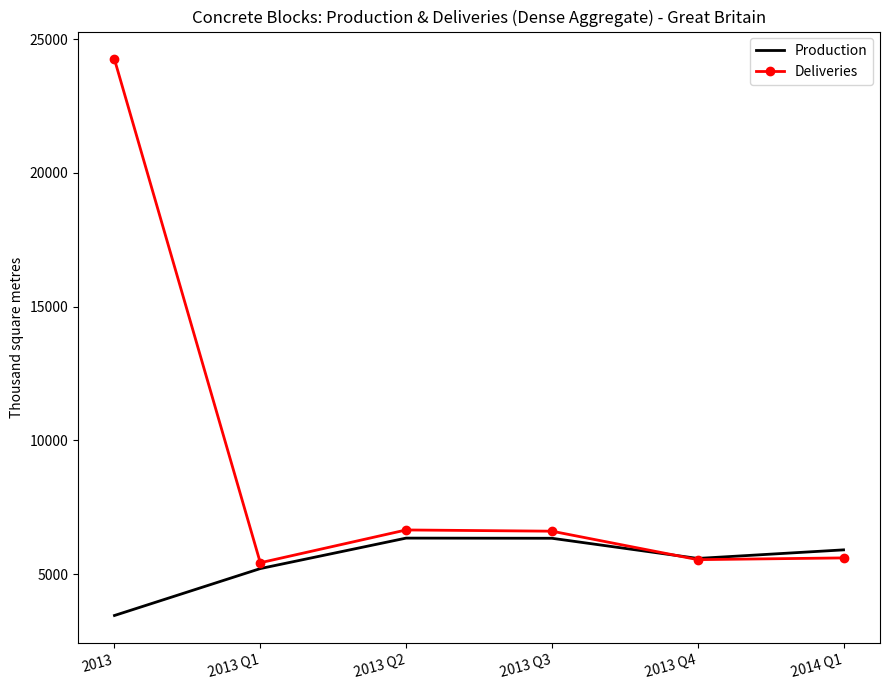

True or false: Production has more than 0 points higher than both neighbors.

True